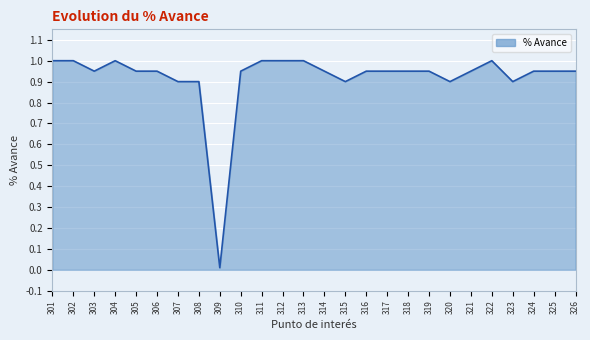

Between 322 and 319, which is larger?

322